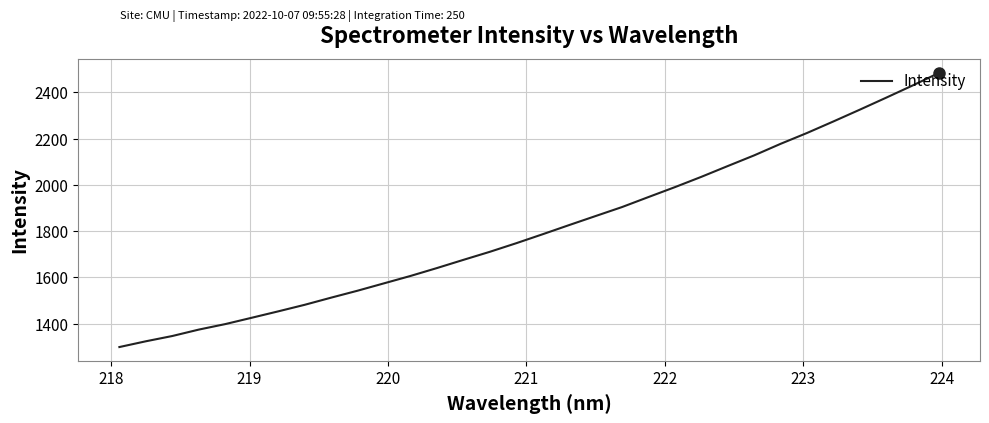

Reading left to right, transcribe all the data shown in this chart.

1299.2	1324.1	1346.9	1374.6	1398.4	1425.8	1453.4	1481.8	1512.7	1542.7	1574.6	1606.5	1640.6	1676.0	1710.8	1748.0	1786.8	1826.3	1865.4	1904.2	1947.4	1990.2	2034.8	2081.4	2127.5	2177.4	2224.3	2274.2	2325.1	2377.0	2429.7	2484.2